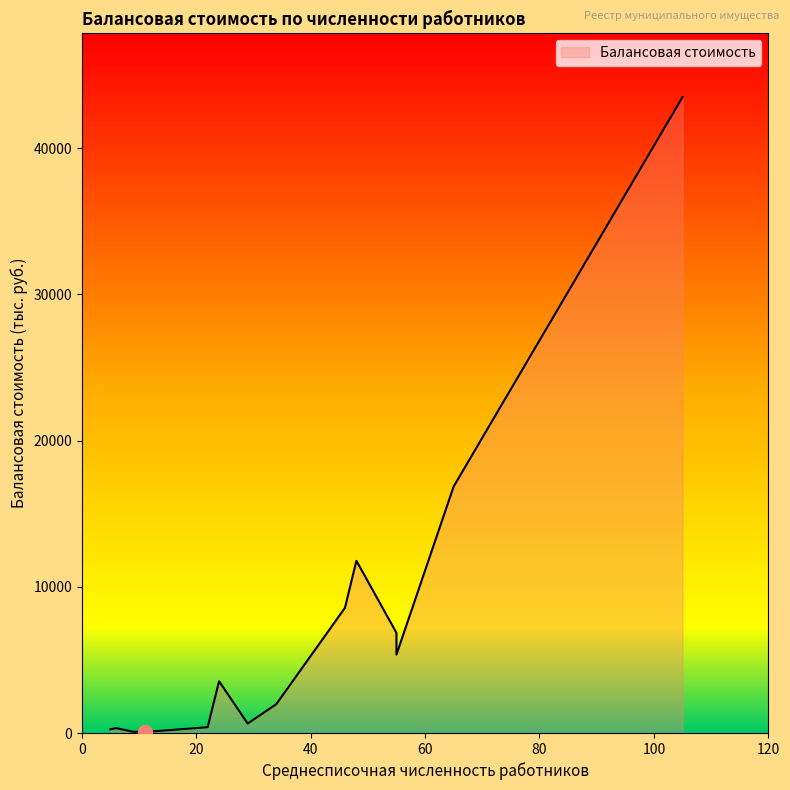

The value at 24 is 5159.9. True or false?

False